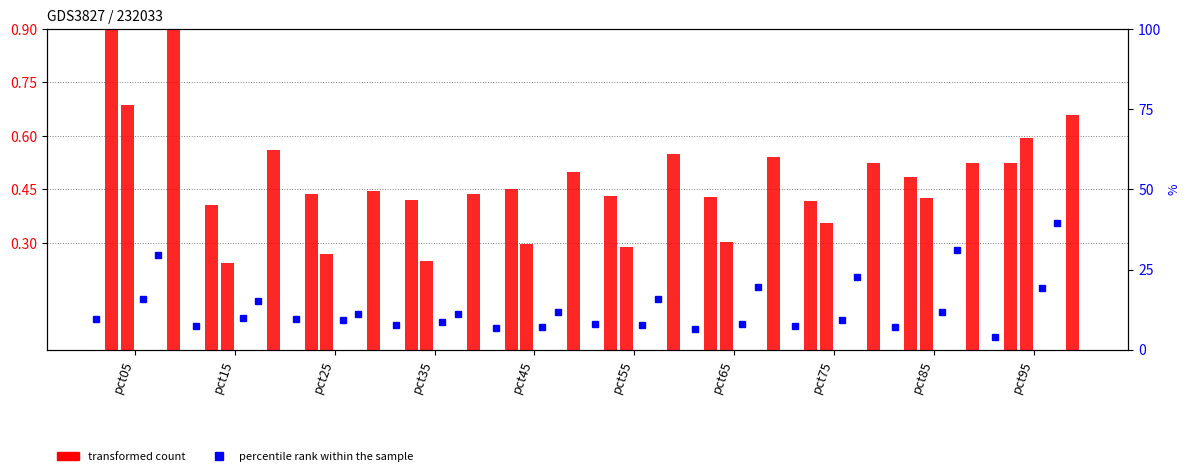

Where is Jan (percentile rank) nearest to the value 0?

pct95